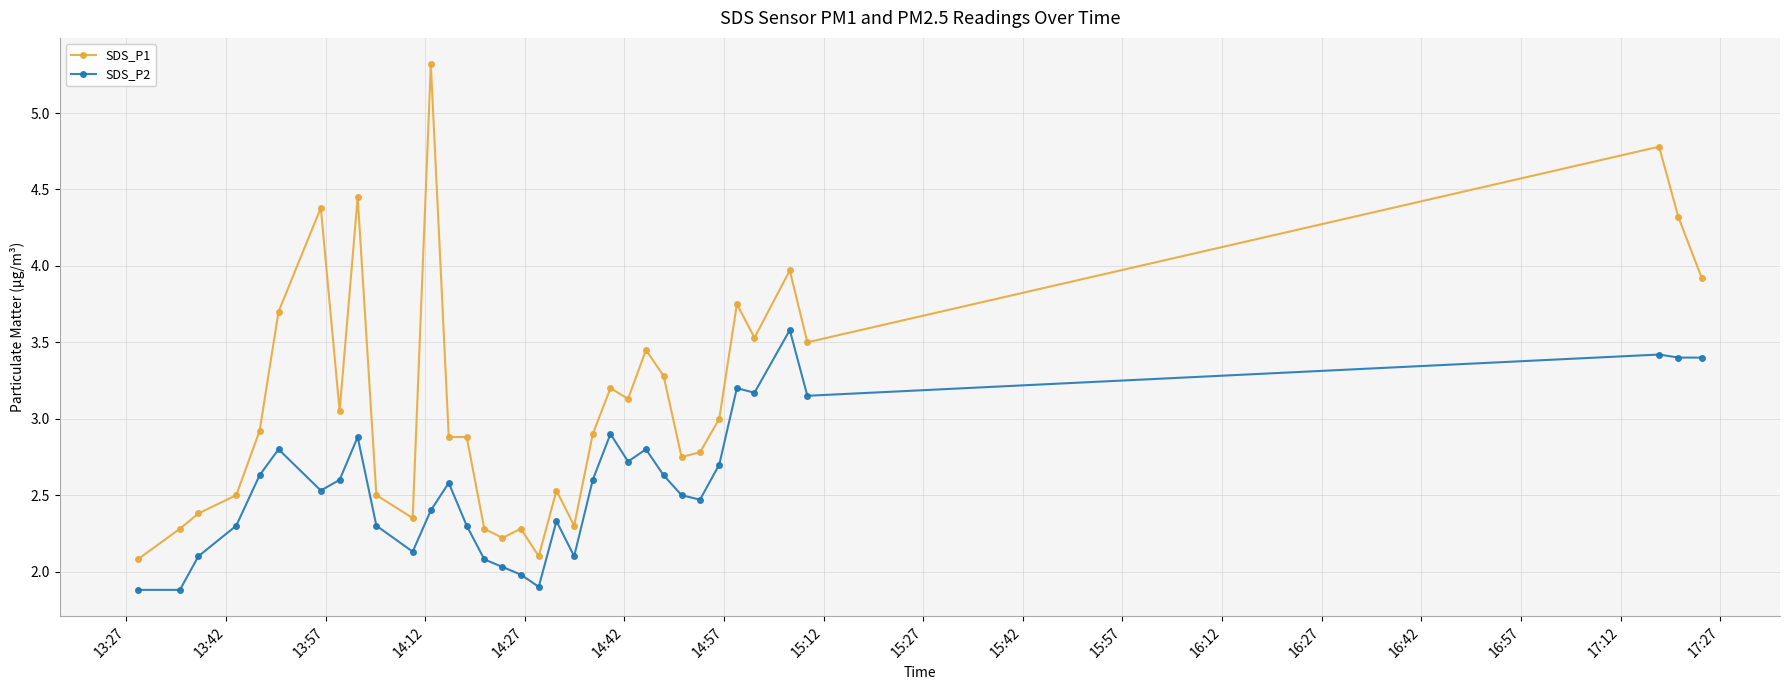

Which series has the largest total across all categories?

SDS_P1